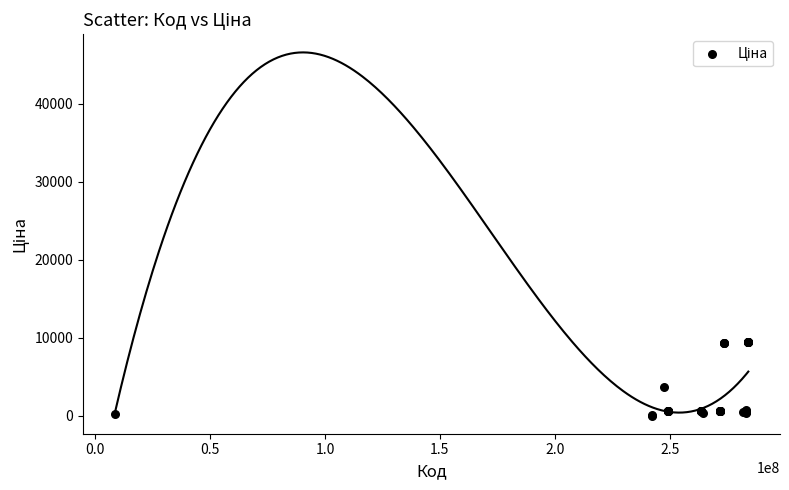

What Y value in the scatter plot is closest to 4756?

3646.5